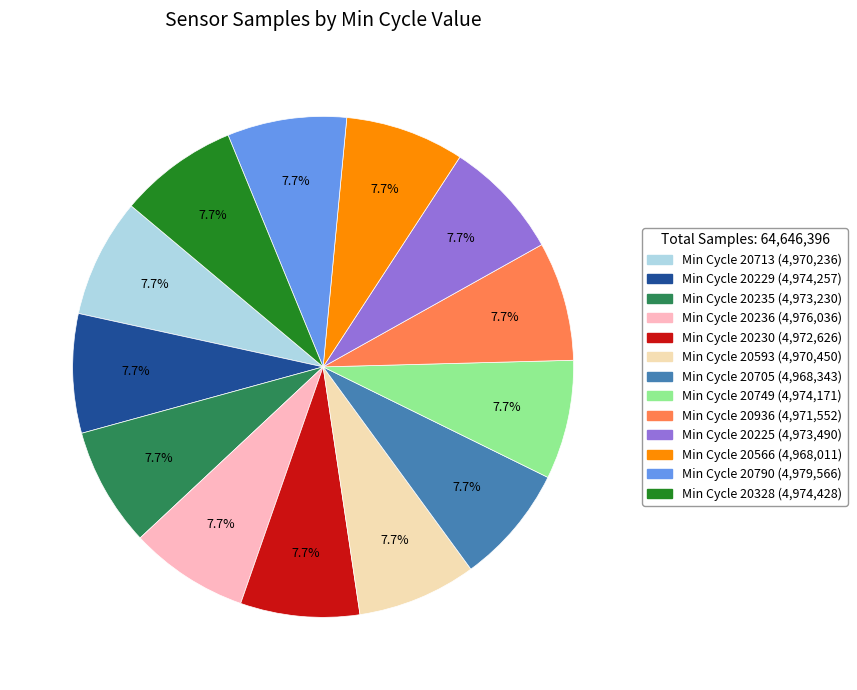

Does any single category account for the majority?

No